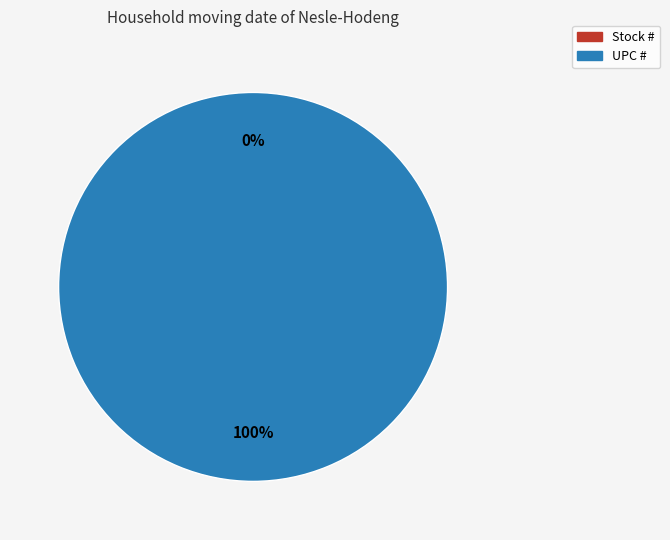

Which category has the biggest portion of the pie?

UPC #